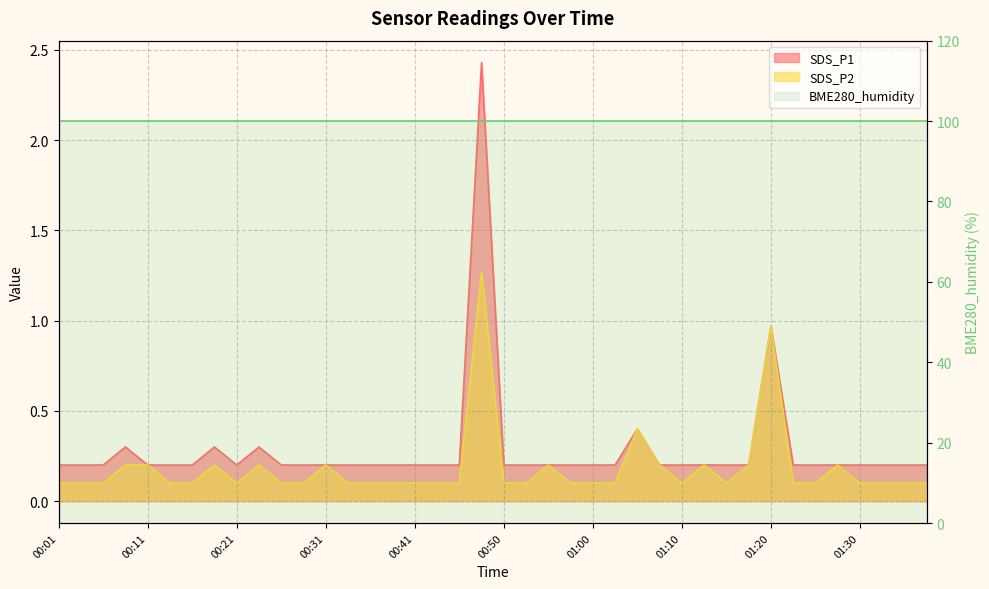

Is it true that SDS_P1 equals 0.2 at 01:08?

True